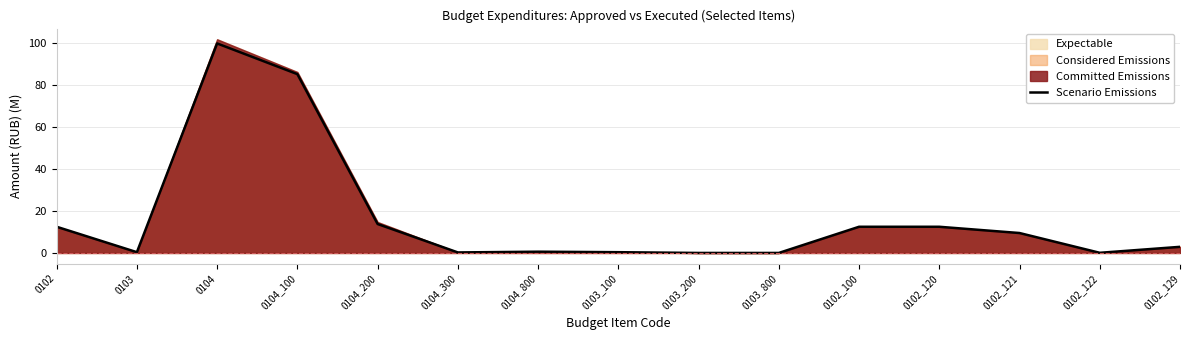

True or false: the data shows 0.4 at 0103_100.

True